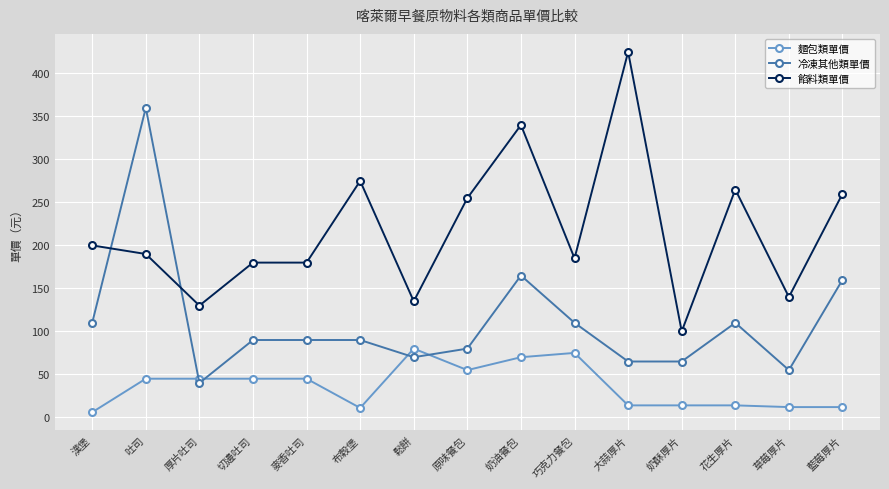

Does the chart display data point markers on the line(s)?

Yes